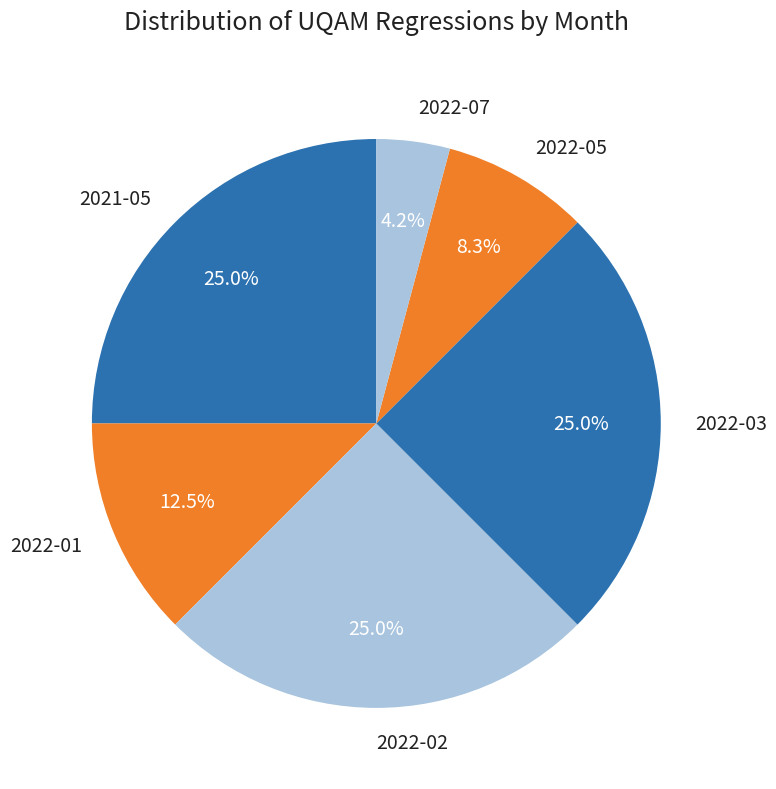

How much of the chart is everything except 2021-05?

75.0%